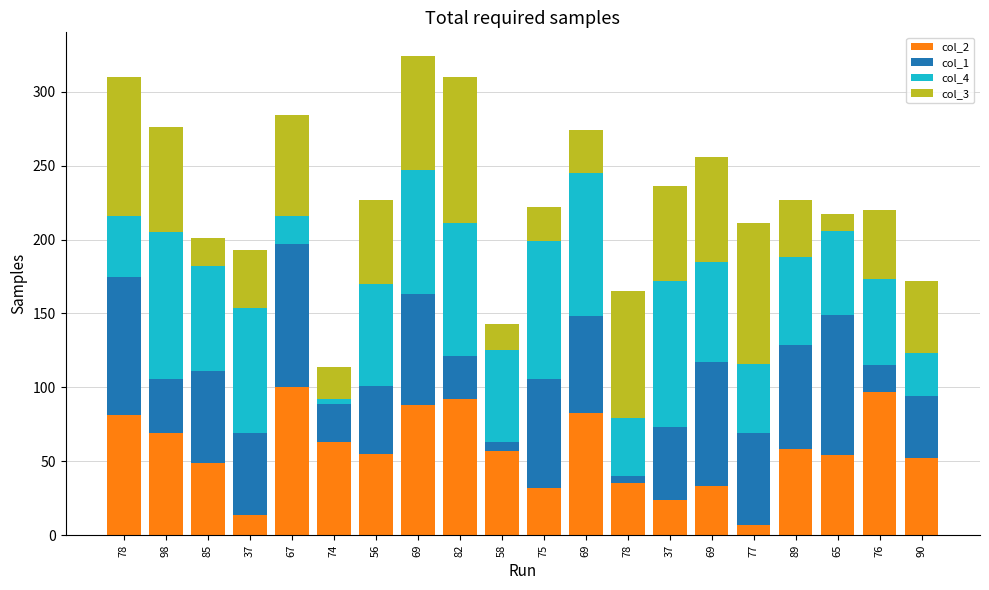

What value does the col_1 series have at 78?

5